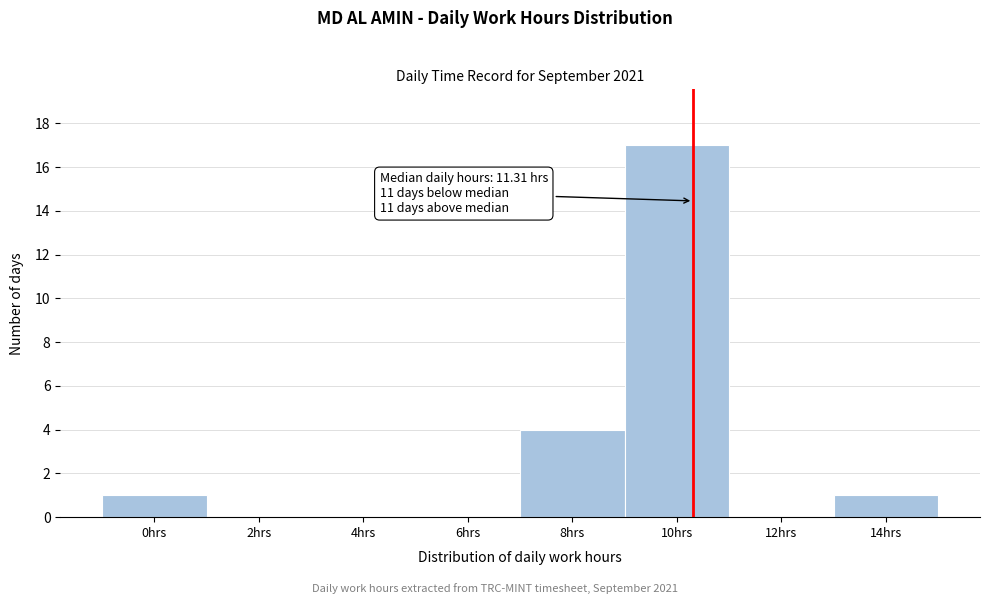

Reading left to right, list all the values displayed in this chart.

0hrs=1	2hrs=0	4hrs=0	6hrs=0	8hrs=4	10hrs=17	12hrs=0	14hrs=1